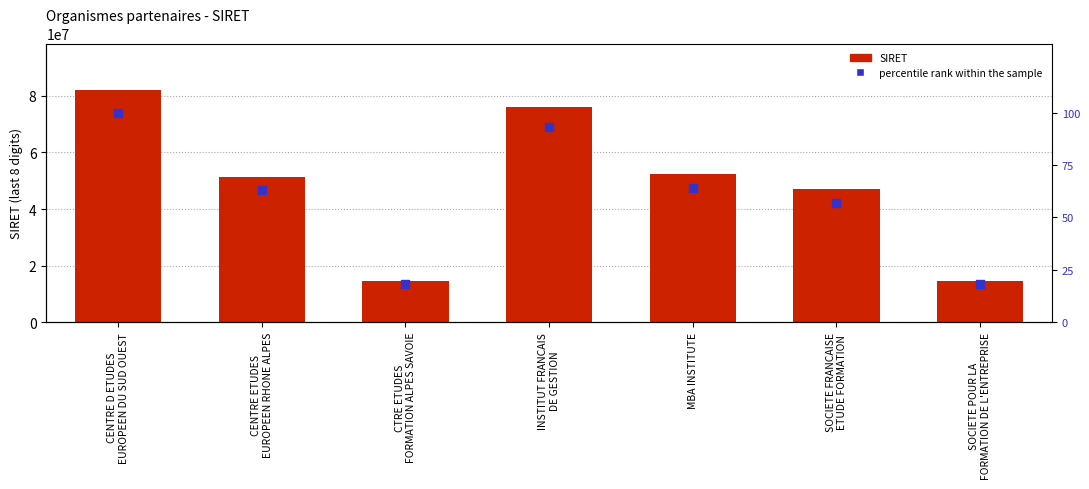

What is the total value across all series at SOCIETE FRANCAISE
ETUDE FORMATION?

47100143